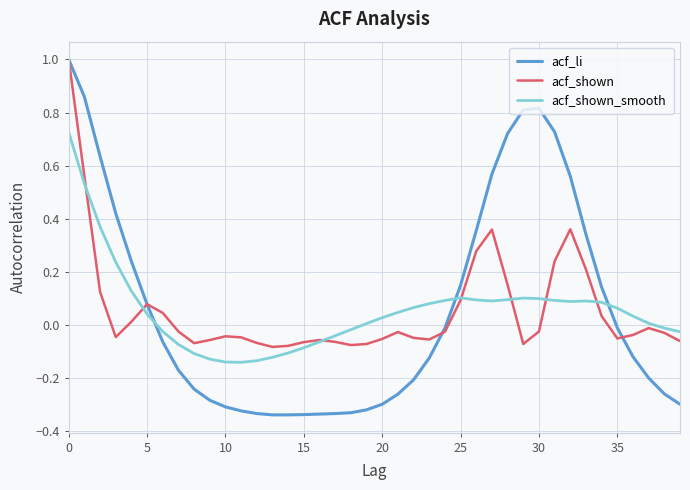

Which series has the widest spread of values?

acf_li